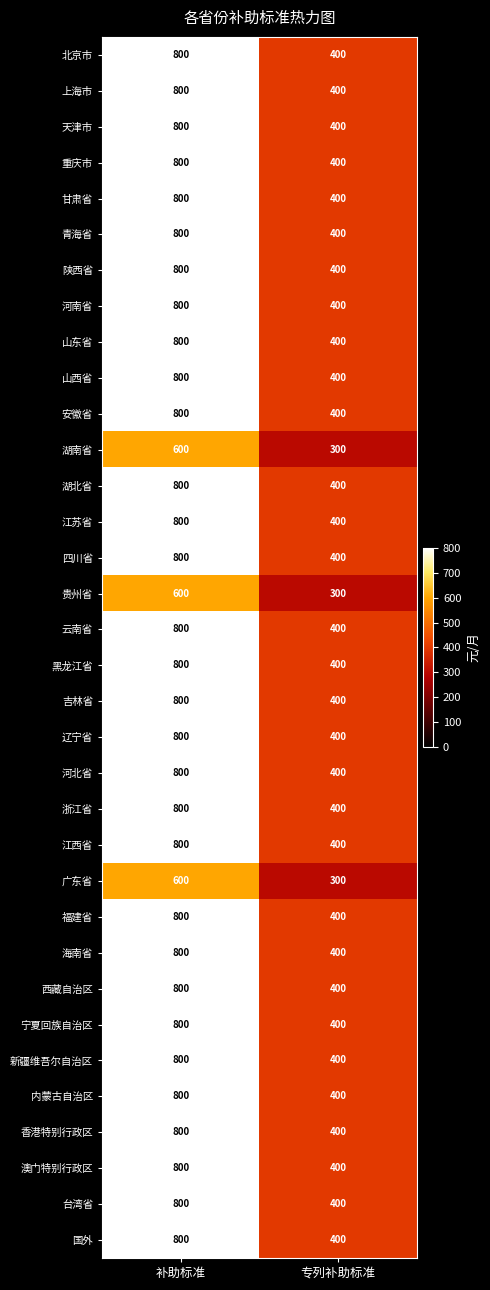

What is the difference between the 云南省 values at 补助标准 and 专列补助标准?

400